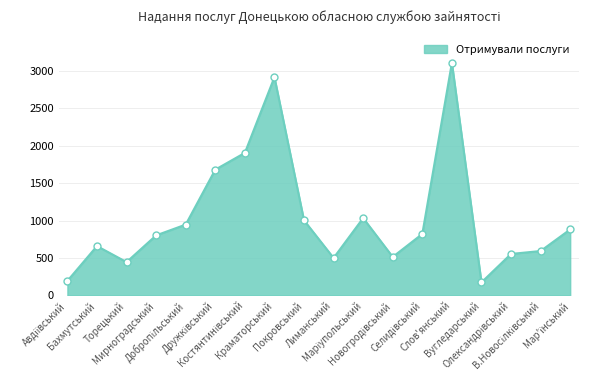

What is the smallest value displayed?

174